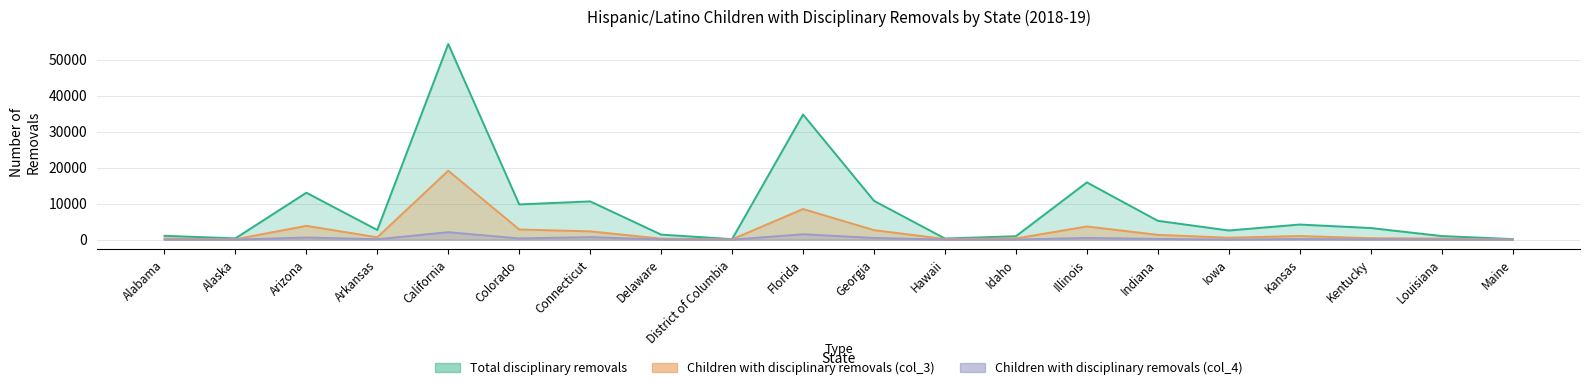

What position from the right is Arkansas?

17